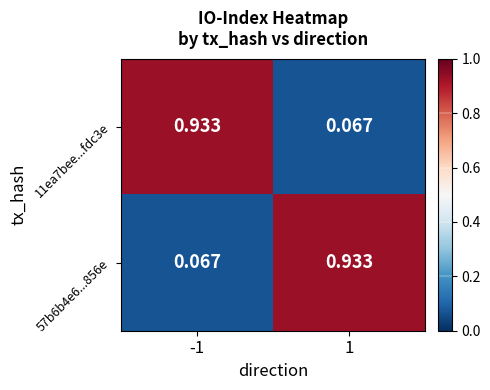

Is the value of 57b6b4e6...856e at 1 greater than the value of 11ea7bee...fdc3e at 1?

Yes